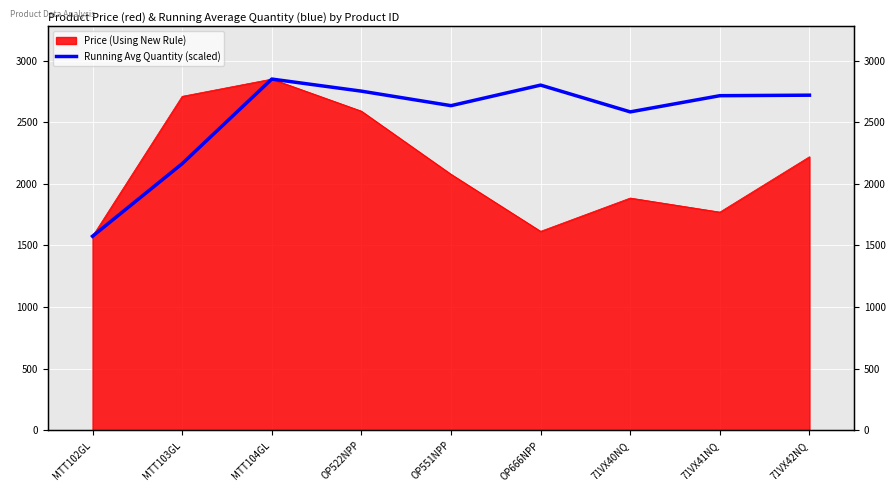

At which label does the data first exceed 2715?

MTT104GL